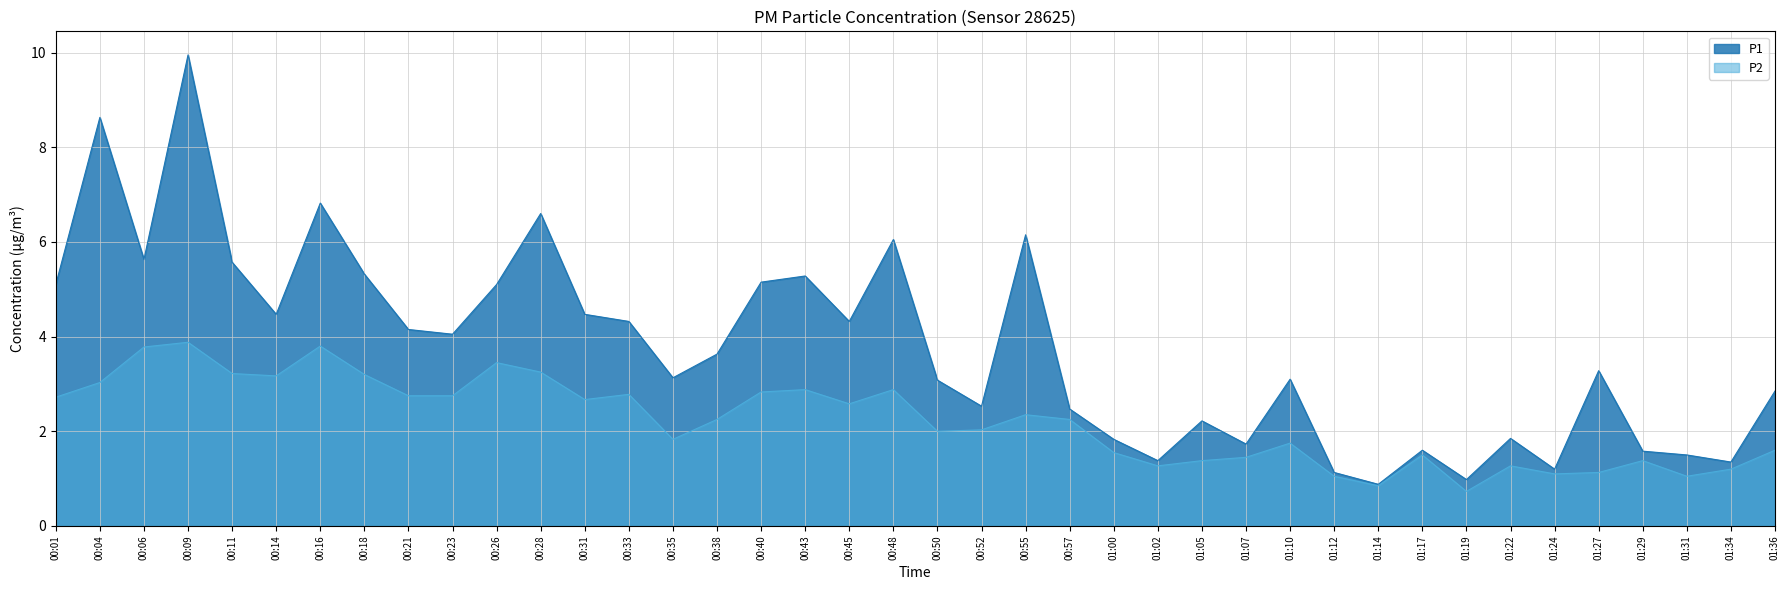

What is the sum of all P2 values?

88.6